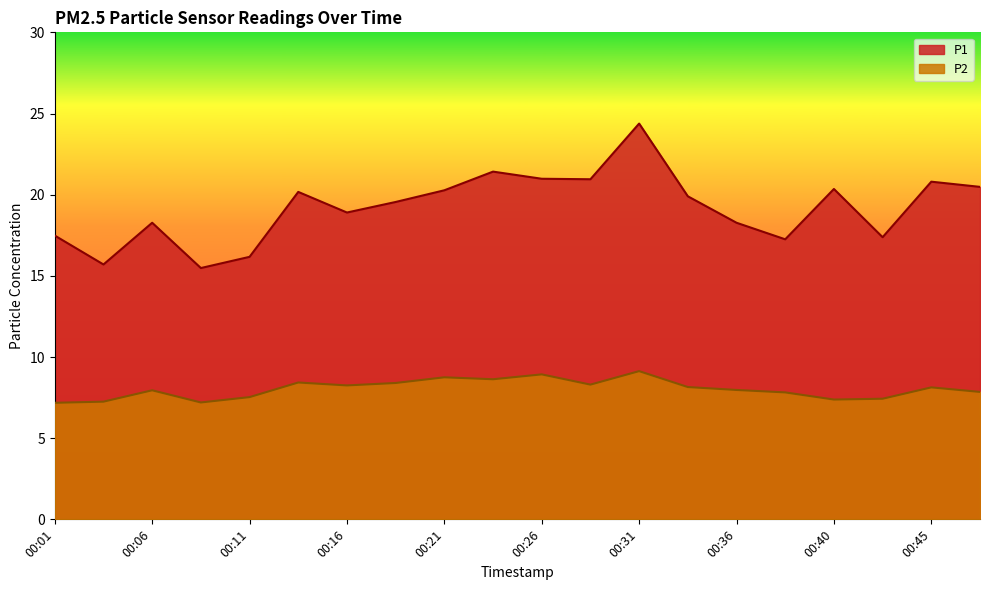

True or false: P2 has more than 1 interior local peaks.

True